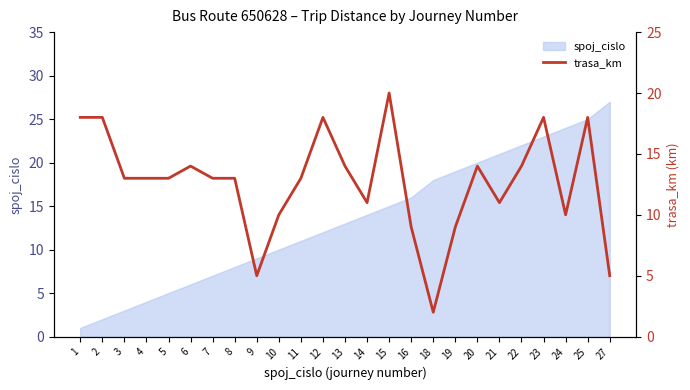

The chart shows a value of 18 at 2. True or false?

True